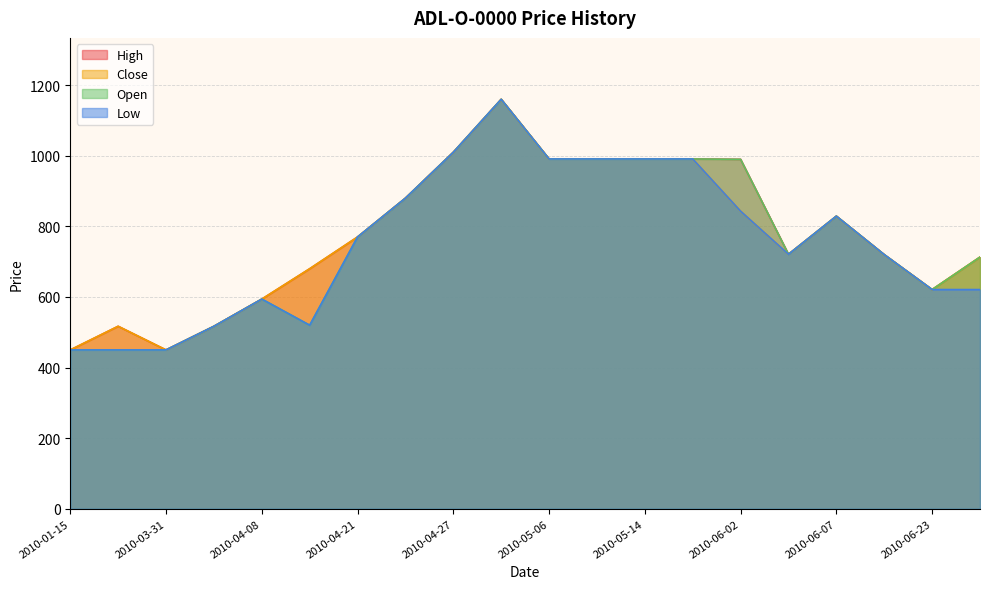

How many data points in High are less than 770?

10